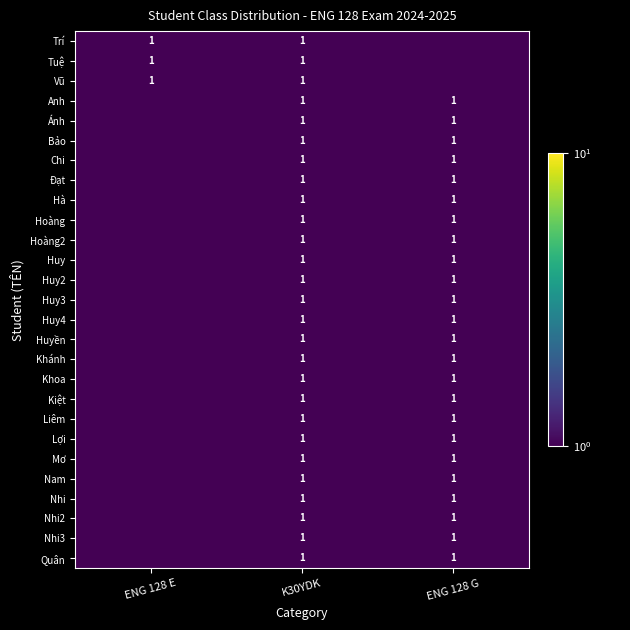

The Khoa series shows 1.0 at ENG 128 G. True or false?

True